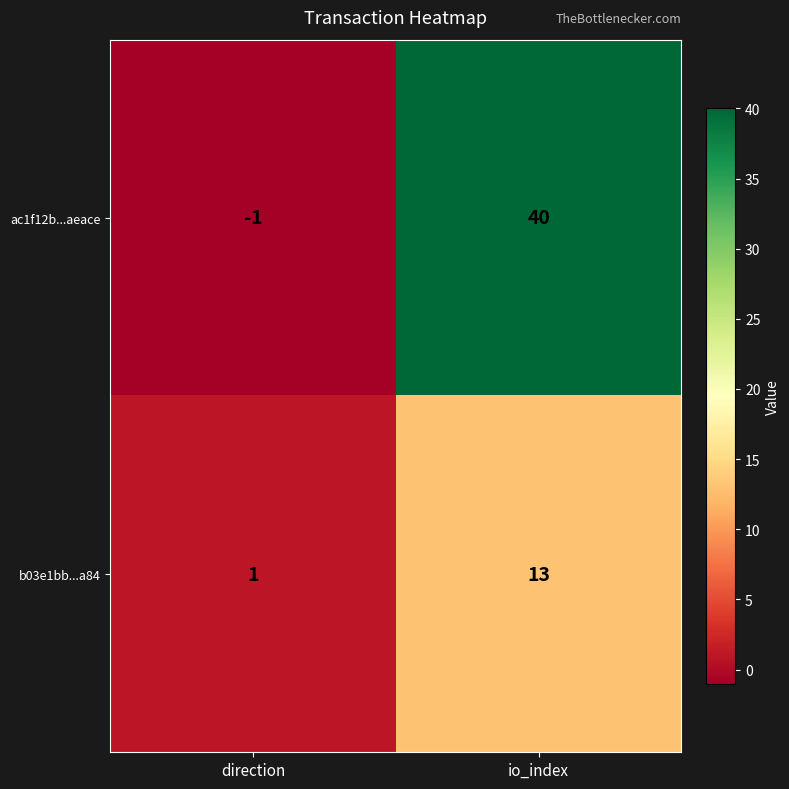

At which category is the sum across all series the highest?

io_index